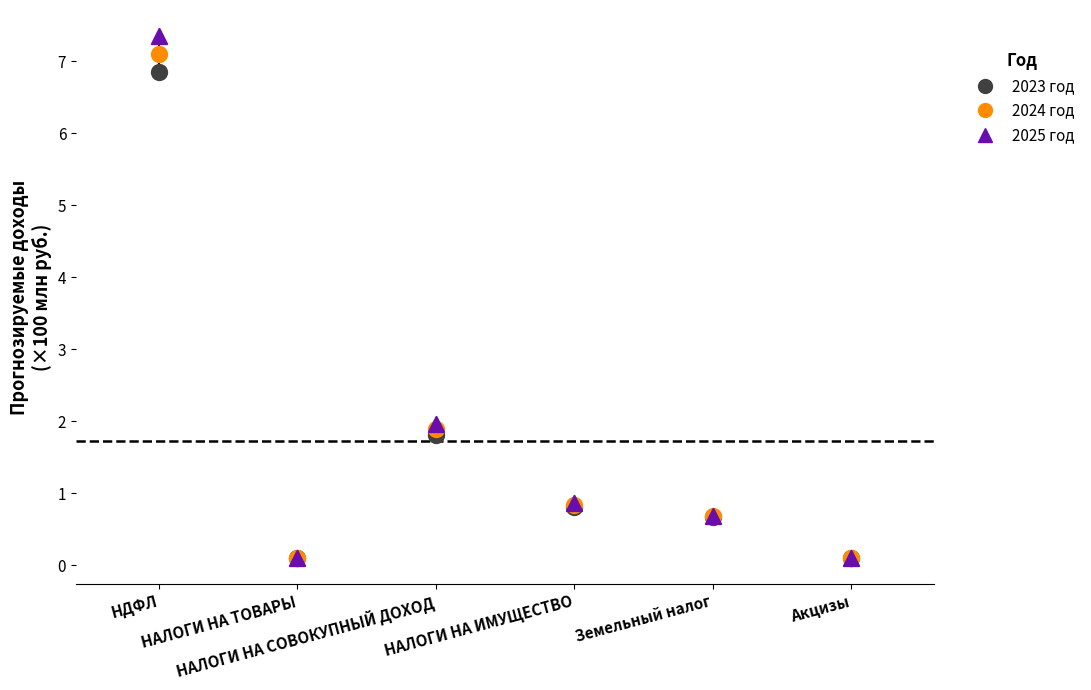

Which series has the widest spread of Y values?

2025 год